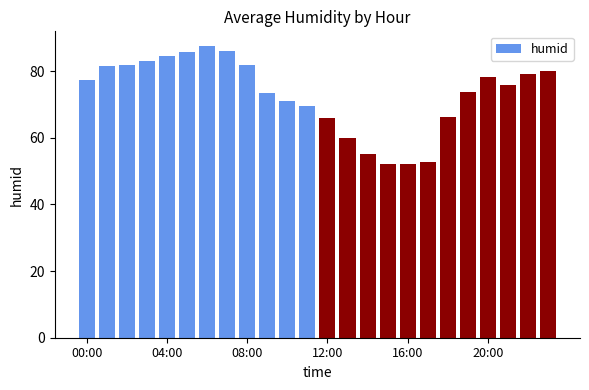

What is the difference between the maximum and minimum values?

35.4